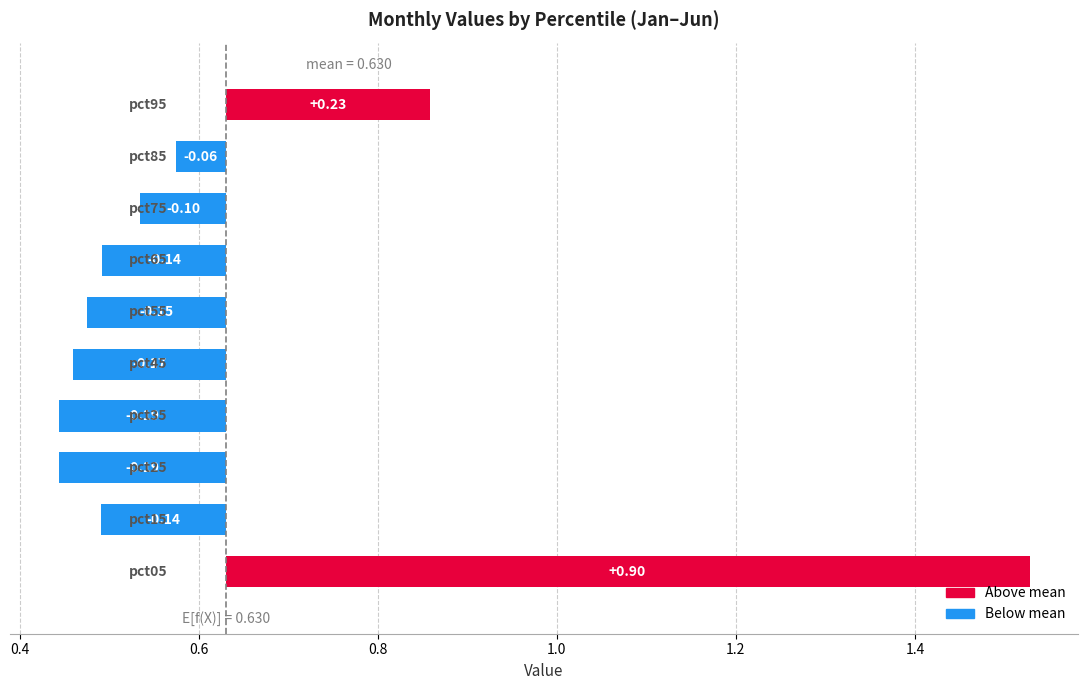

Reading right to left, list all the values displayed in this chart.

0.2	-0.1	-0.1	-0.1	-0.2	-0.2	-0.2	-0.2	-0.1	0.9